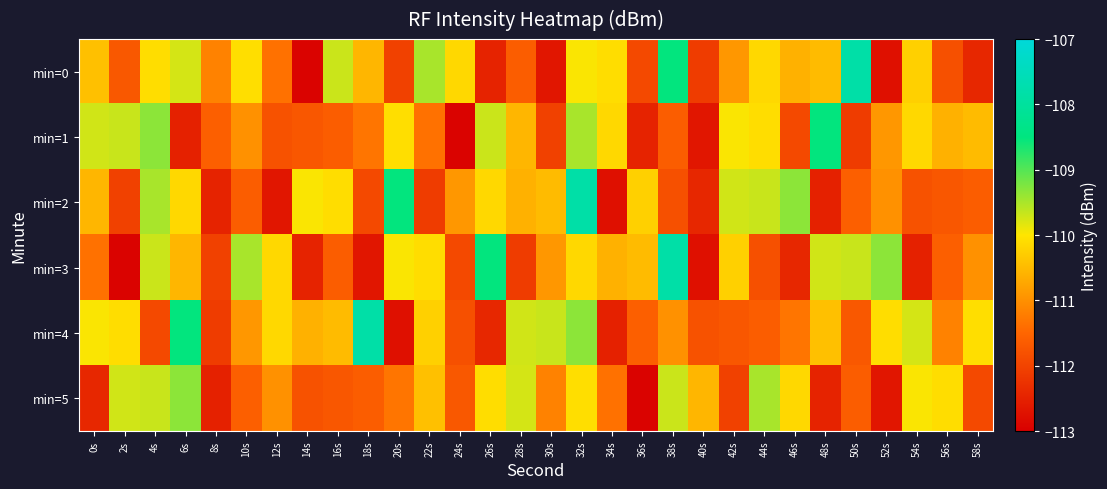

Rank the series by their maximum value, from highest to lowest.

min=0, min=2, min=3, min=4, min=1, min=5